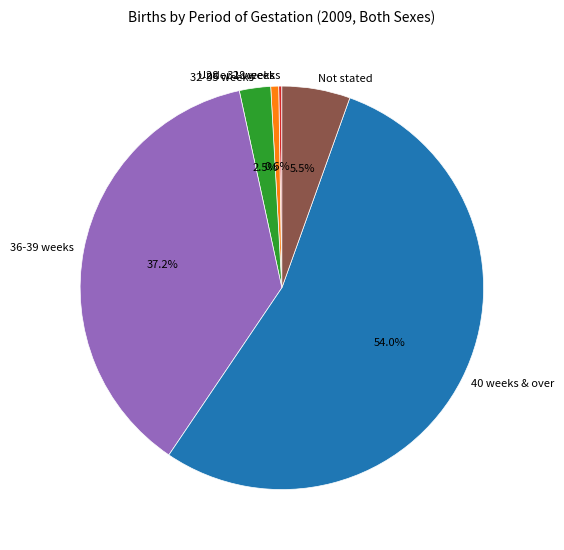

What percentage is the 28 - 31 weeks slice, to the nearest percent?

1%